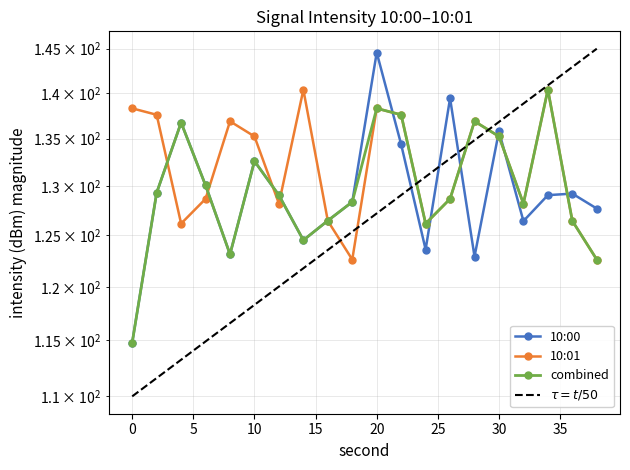

How many data points in minute 0 are less than 129?

9